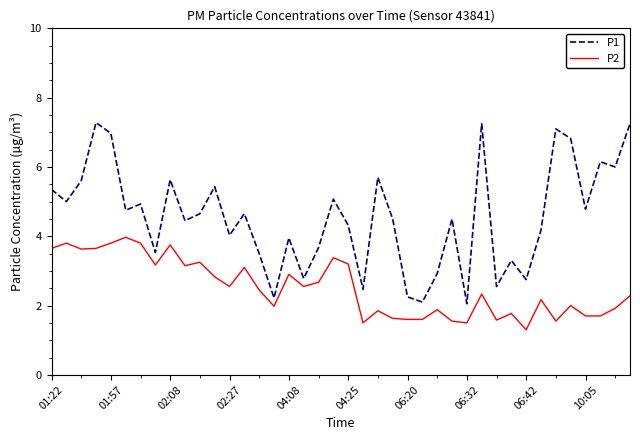

True or false: P2 and P1 cross at least once.

False